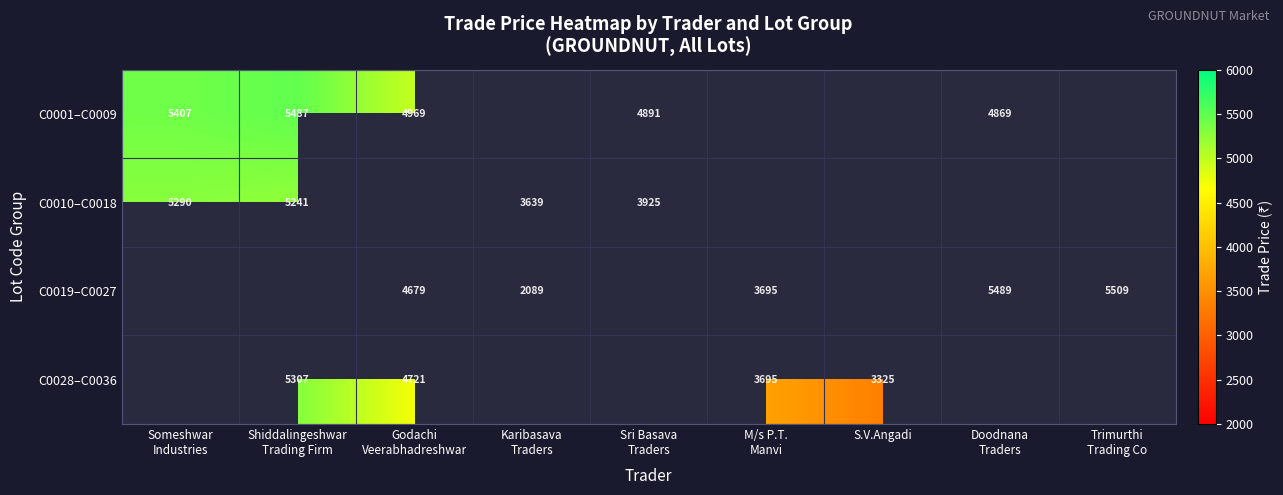

At how many categories does at least one series exceed 4528?

6